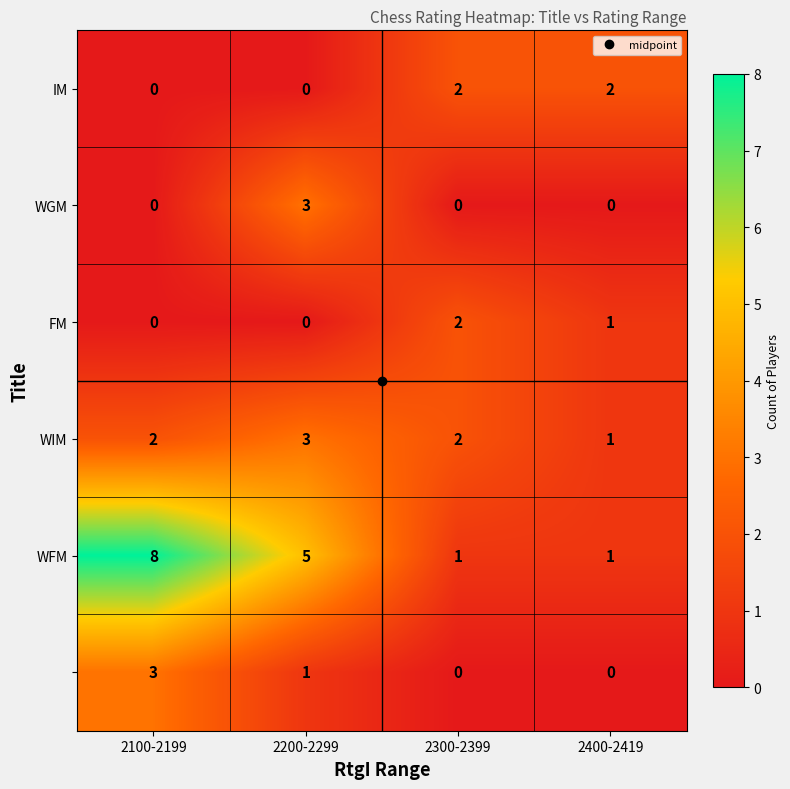

At which category is the sum across all series the highest?

2100-2199